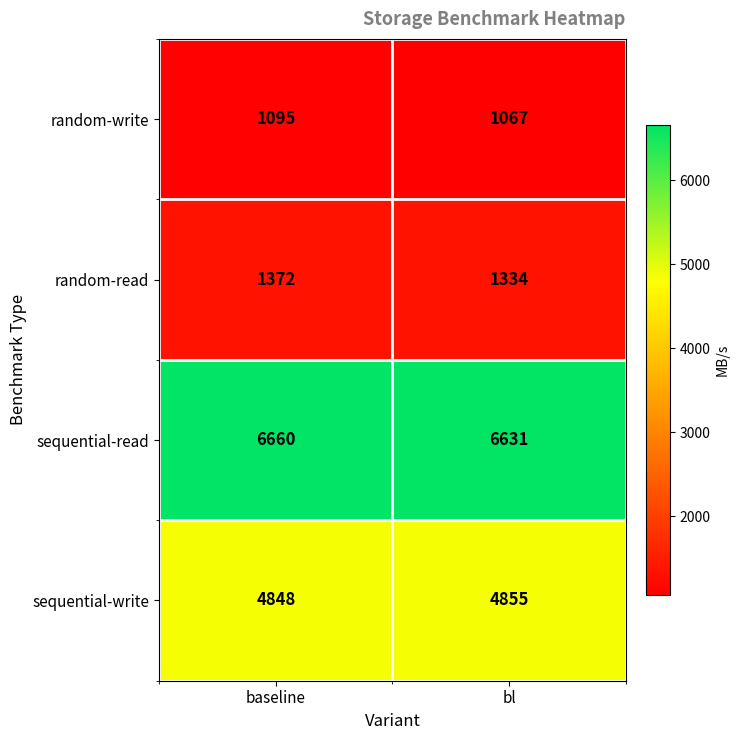

Where is sequential-read nearest to the value 6645?

bl